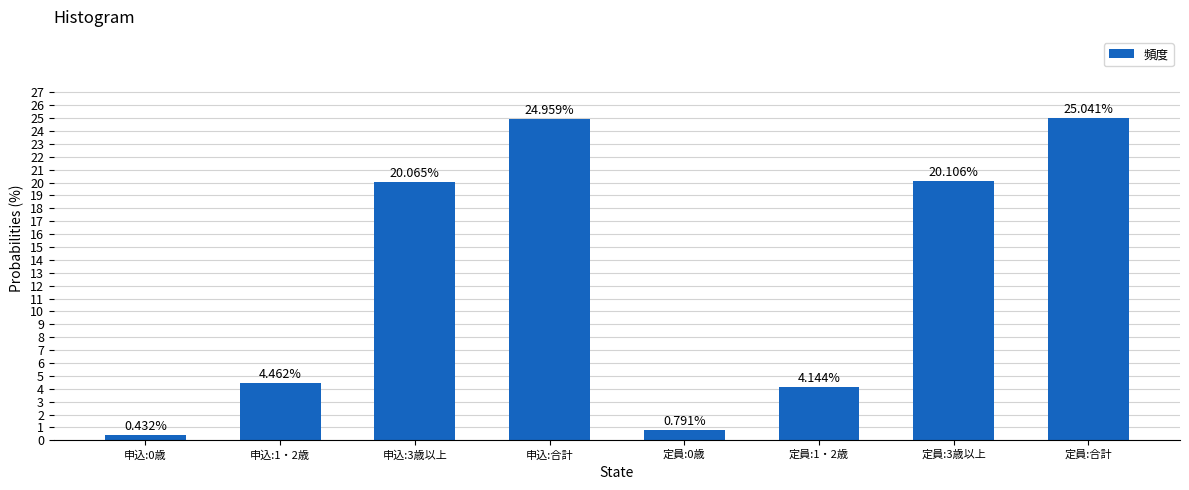

Rank the categories by value from lowest to highest.

申込:0歳, 定員:0歳, 定員:1・2歳, 申込:1・2歳, 申込:3歳以上, 定員:3歳以上, 申込:合計, 定員:合計